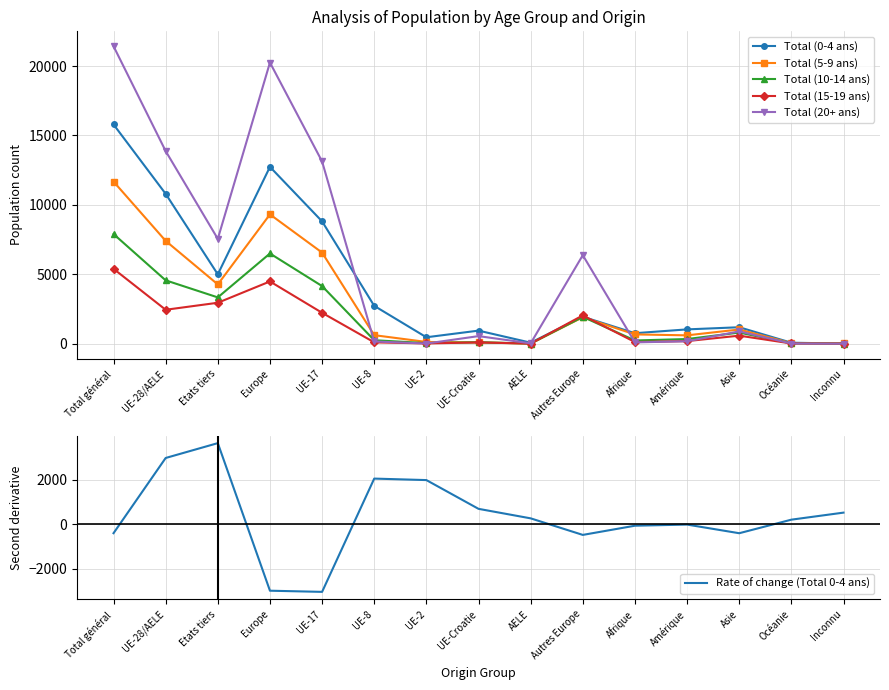

What value does the Total (20+ ans) series have at Europe?

20252